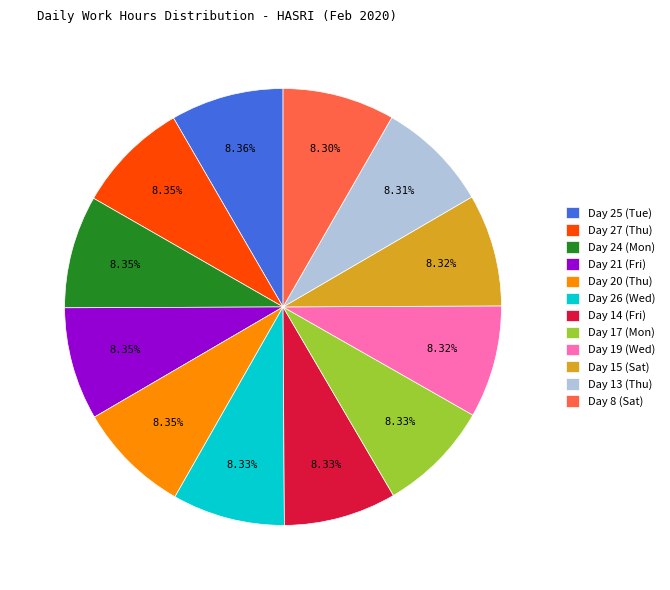

Approximately how many times larger is the value at Day 27 (Thu) compared to Day 13 (Thu)?

1.0